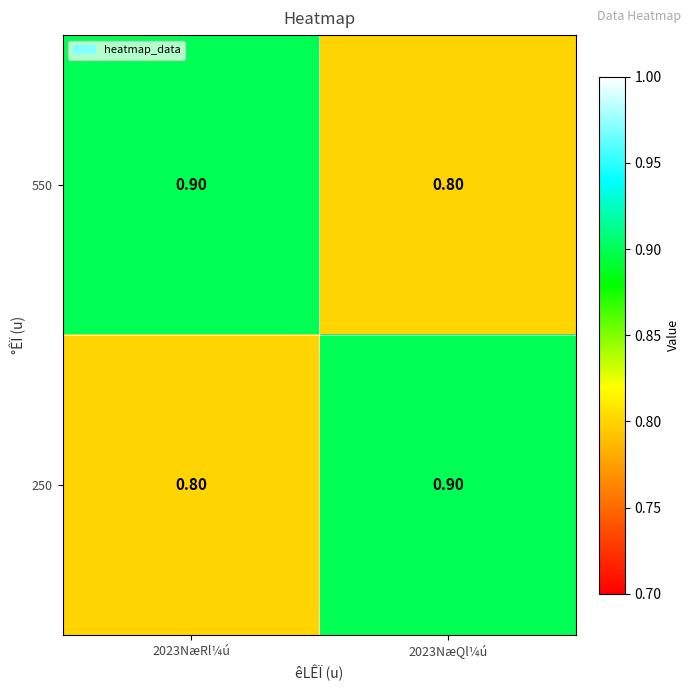

Is the value of 250 at 2023NæRl¼ú greater than the value of 550 at 2023NæRl¼ú?

No